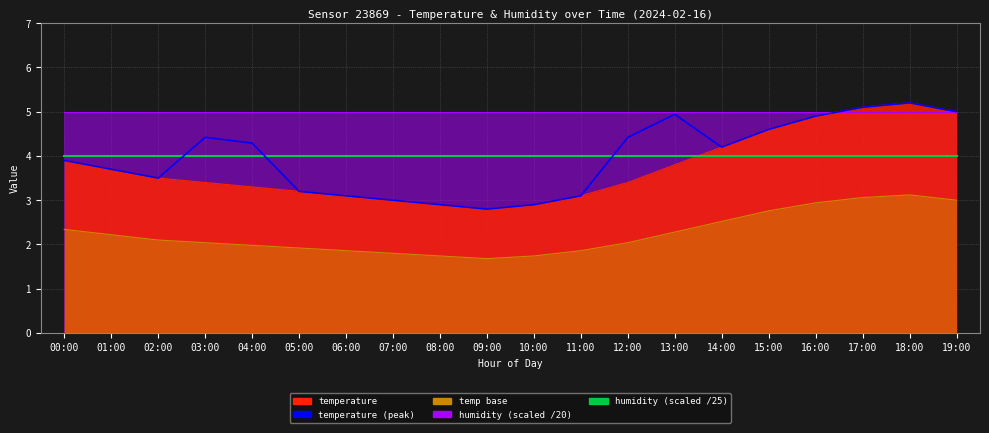

At which label does humidity (scaled) reach its peak?

00:00